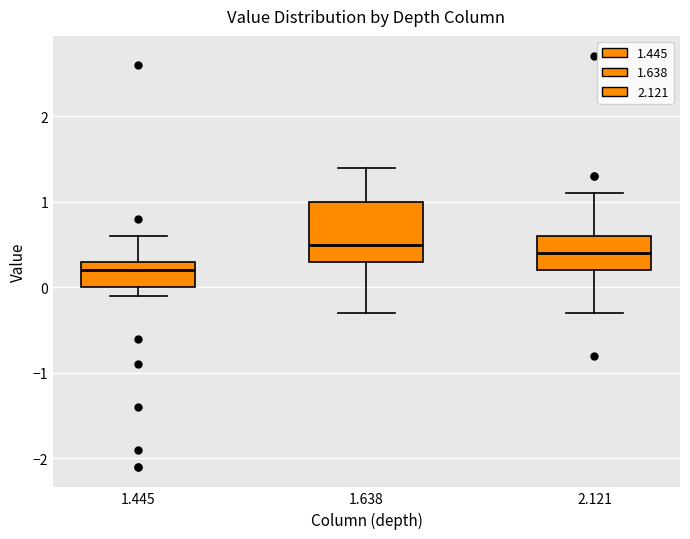

Reading left to right, transcribe this box plot: for each box, give where its median line is, the range the box spans, and where its two whiskers end, as read against the y-axis. The values are not printed on the chart, so give them approximately, as read against the axis.

1.445: median 0.2, box 0.0 to 0.3, whiskers -0.1 to 0.6
1.638: median 0.5, box 0.3 to 1.0, whiskers -0.3 to 1.4
2.121: median 0.4, box 0.2 to 0.6, whiskers -0.3 to 1.1